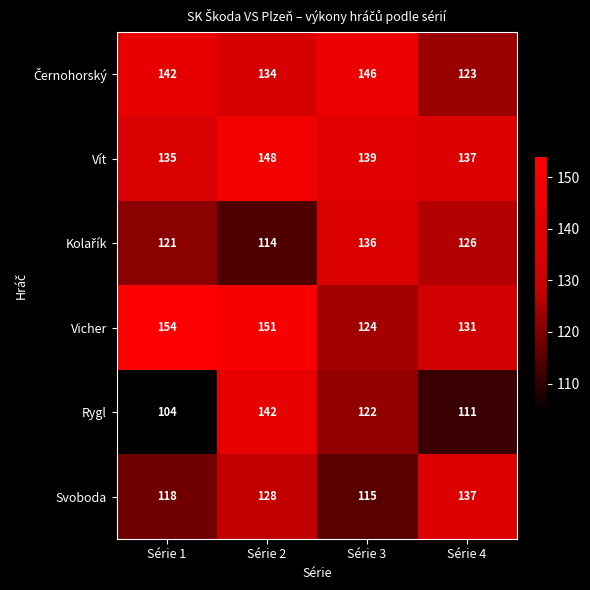

How many distinct data groups are displayed?

6